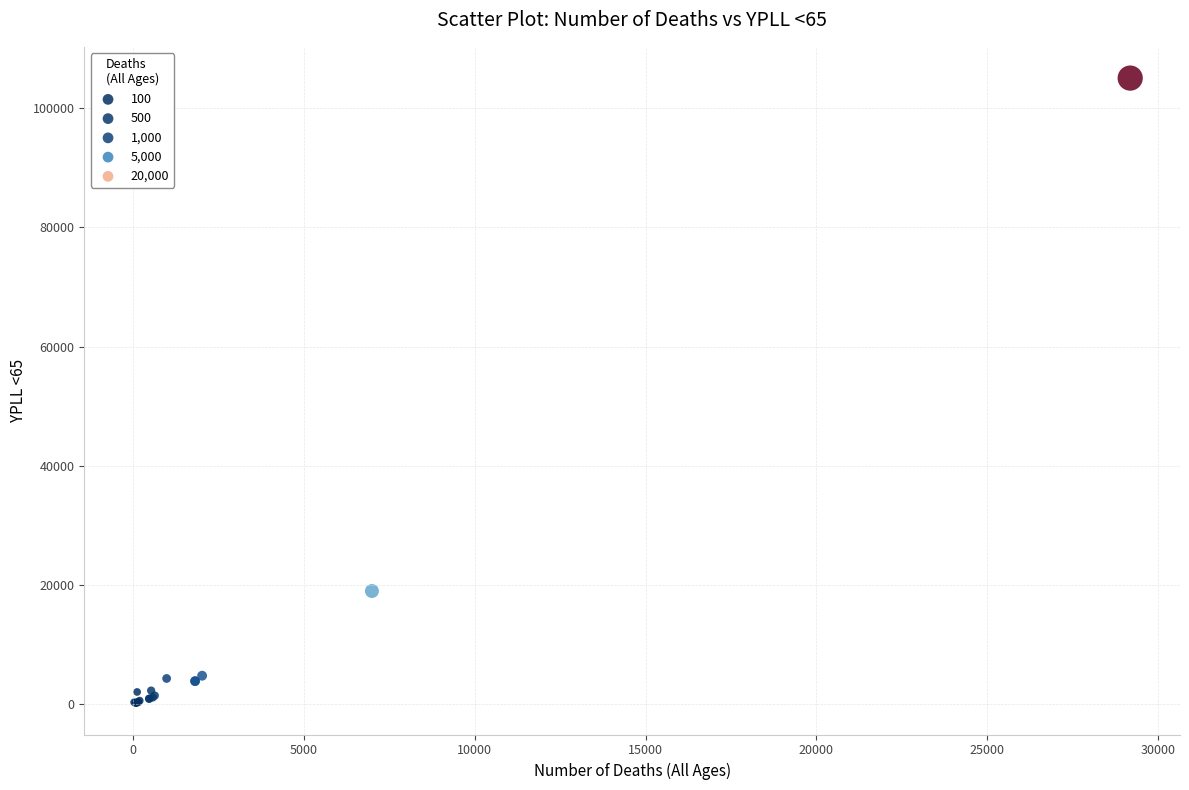

What Y value in the scatter plot is closest to 52631?

19026.0